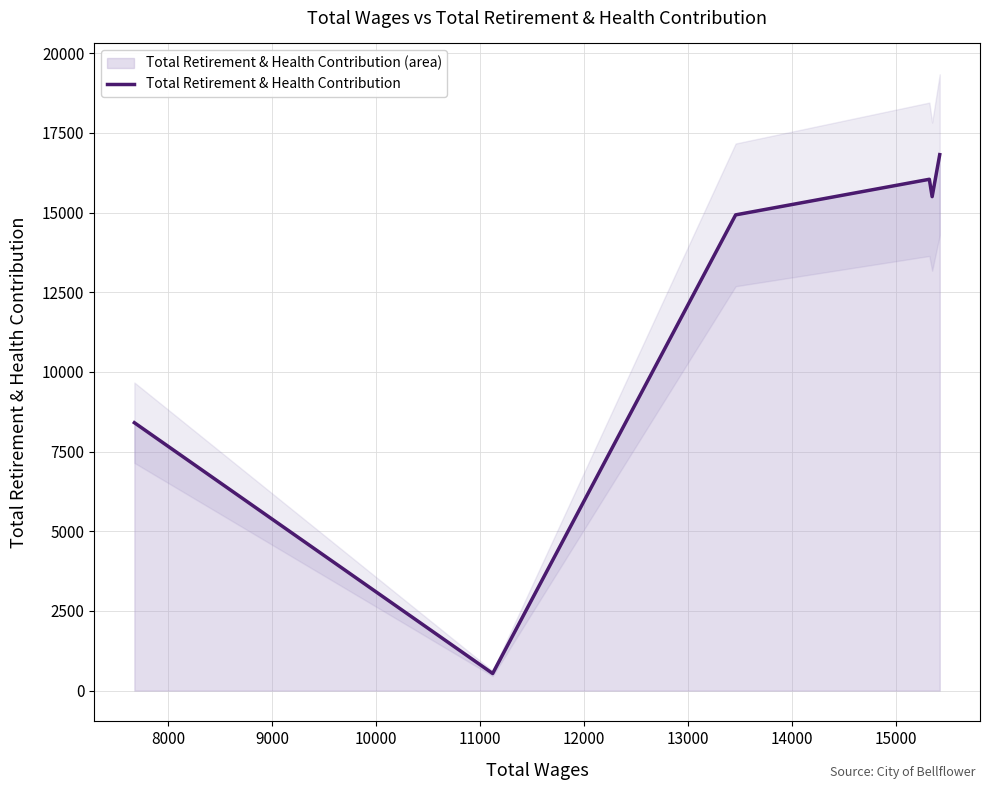

What is the difference between the maximum and minimum values?

16282